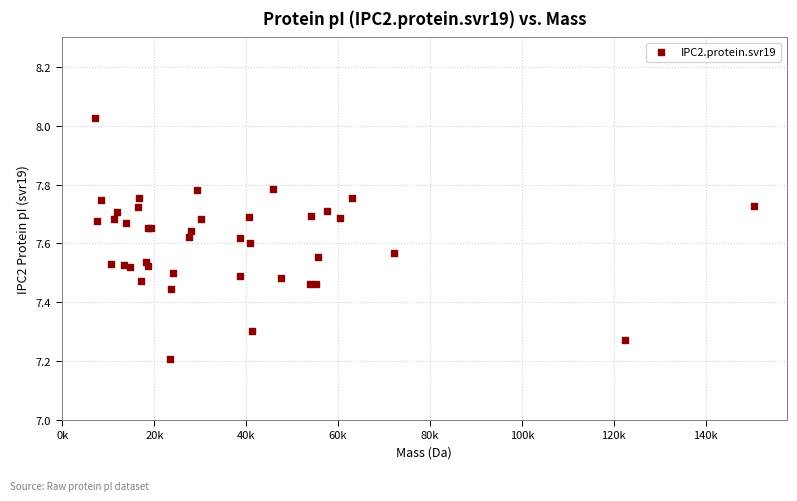

What Y value in the scatter plot is closest to 7?

7.2